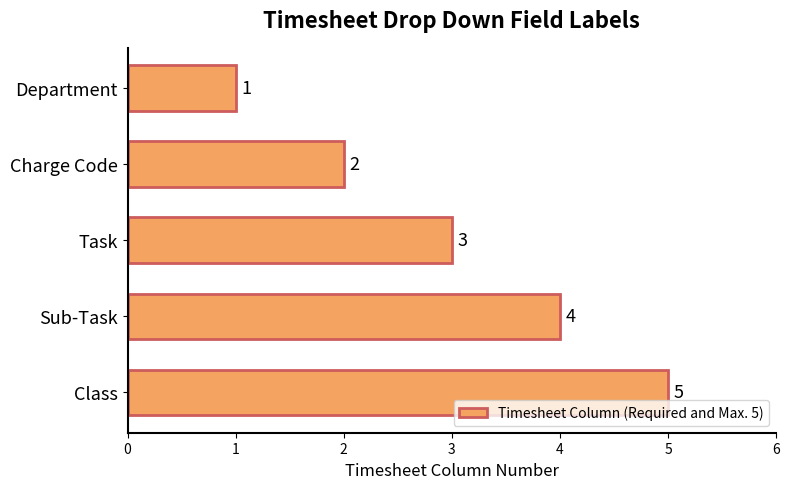

True or false: the data shows 3 at Task.

True